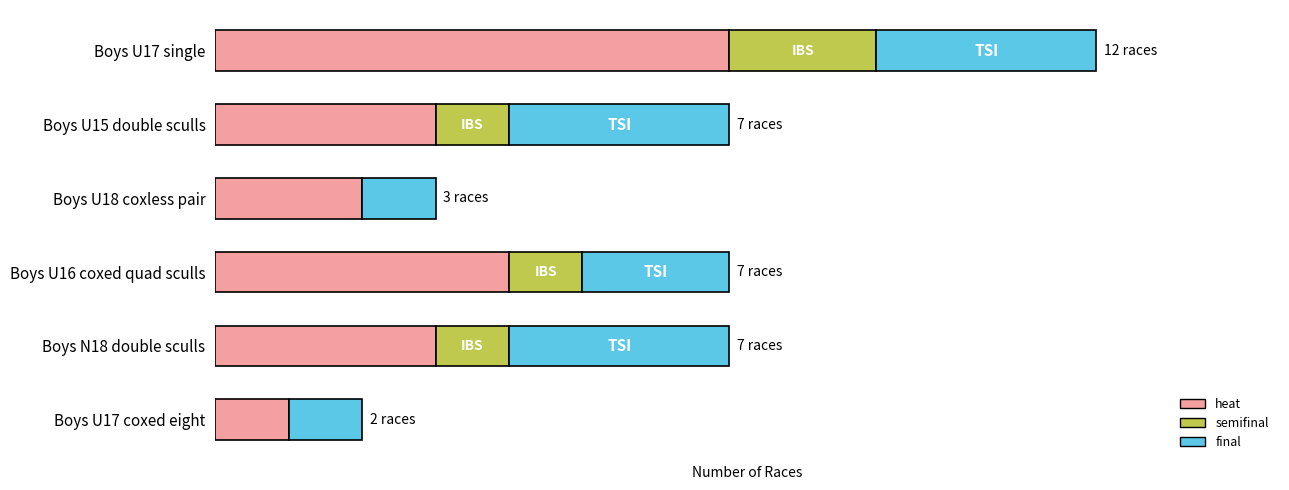

Rank the categories by heat value from highest to lowest.

Boys U17 single, Boys U16 coxed quad sculls, Boys U15 double sculls, Boys N18 double sculls, Boys U18 coxless pair, Boys U17 coxed eight